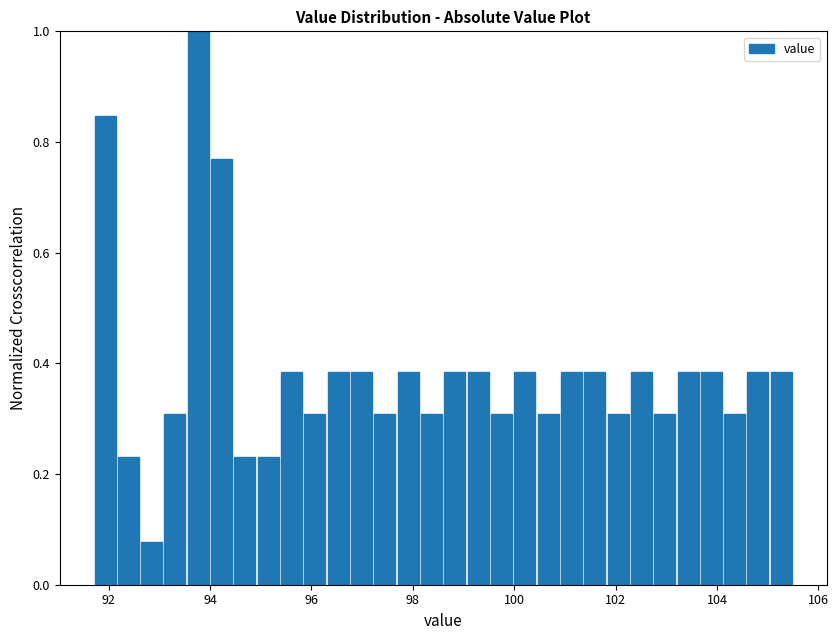

Read against the x-axis, roughly where is the centre of the tallest bar?

93.8